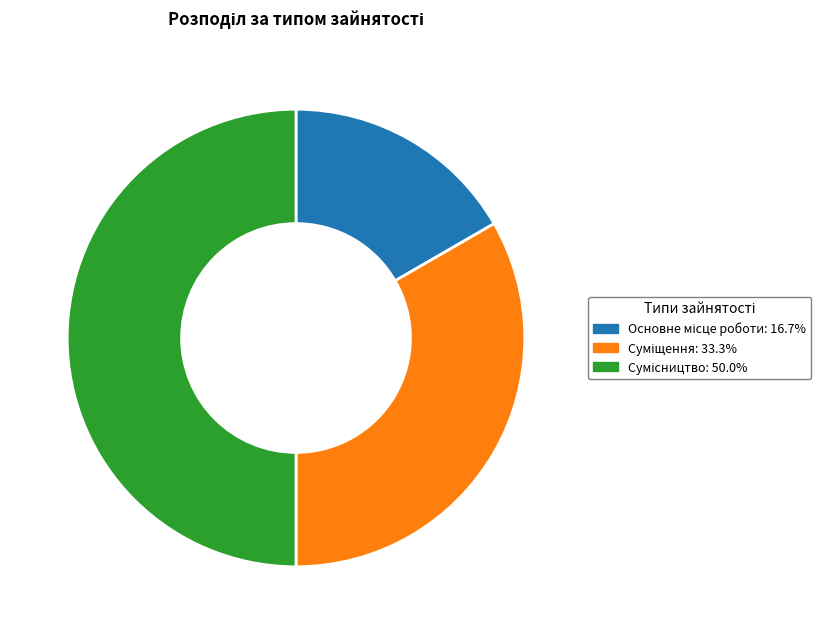

How many slices are in this pie chart?

3